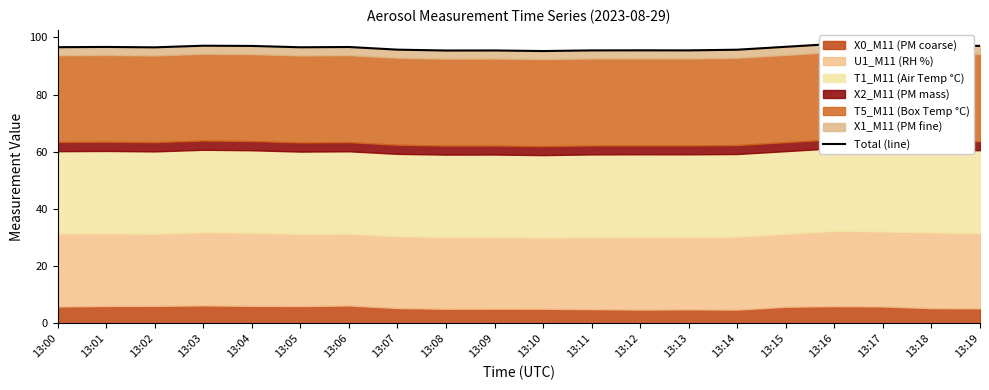

What is the maximum value shown in the chart?

97.7